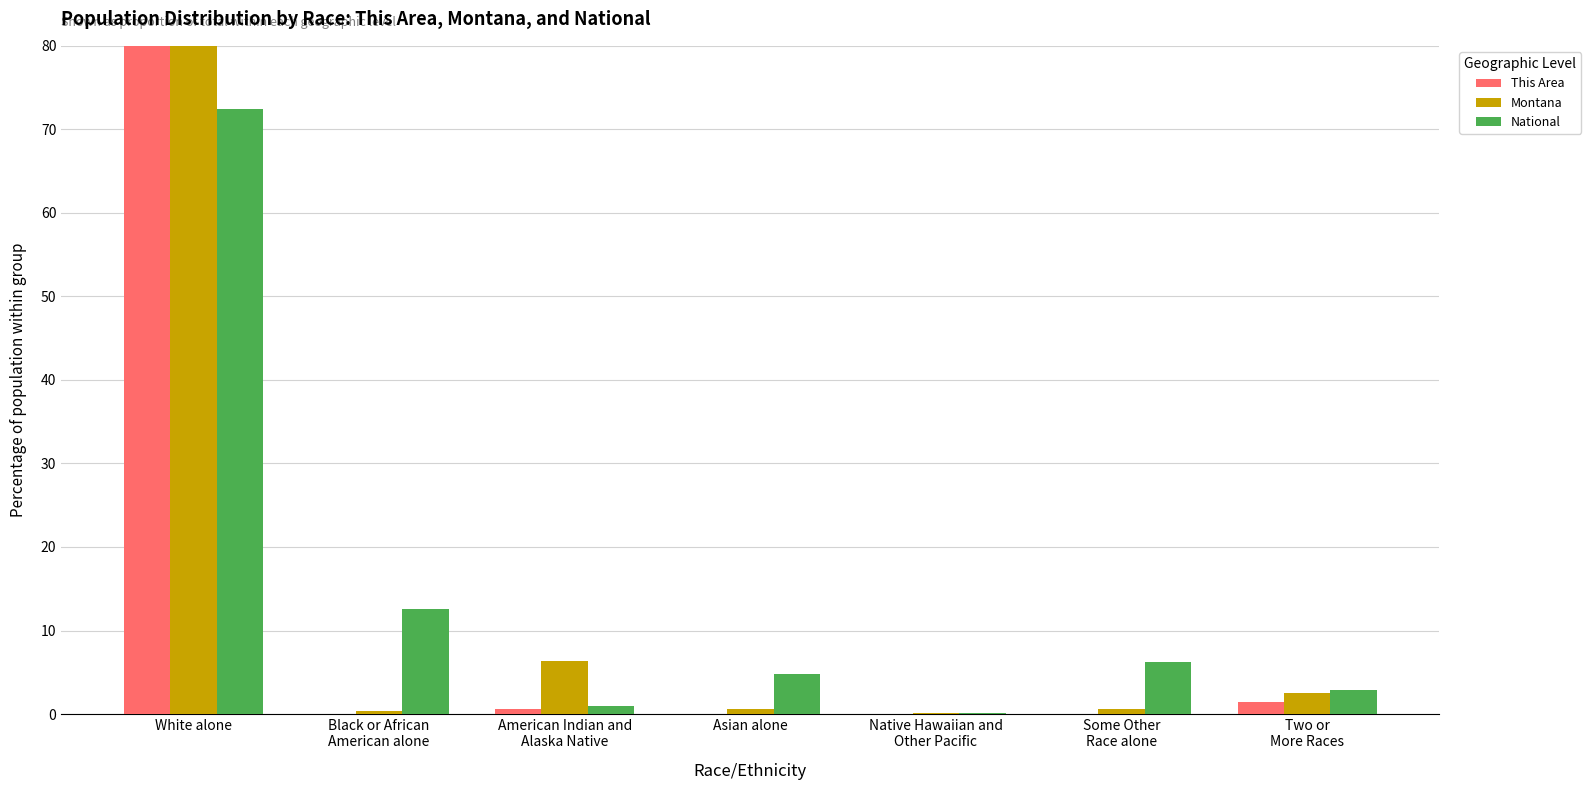

At which label does National reach its peak?

White alone